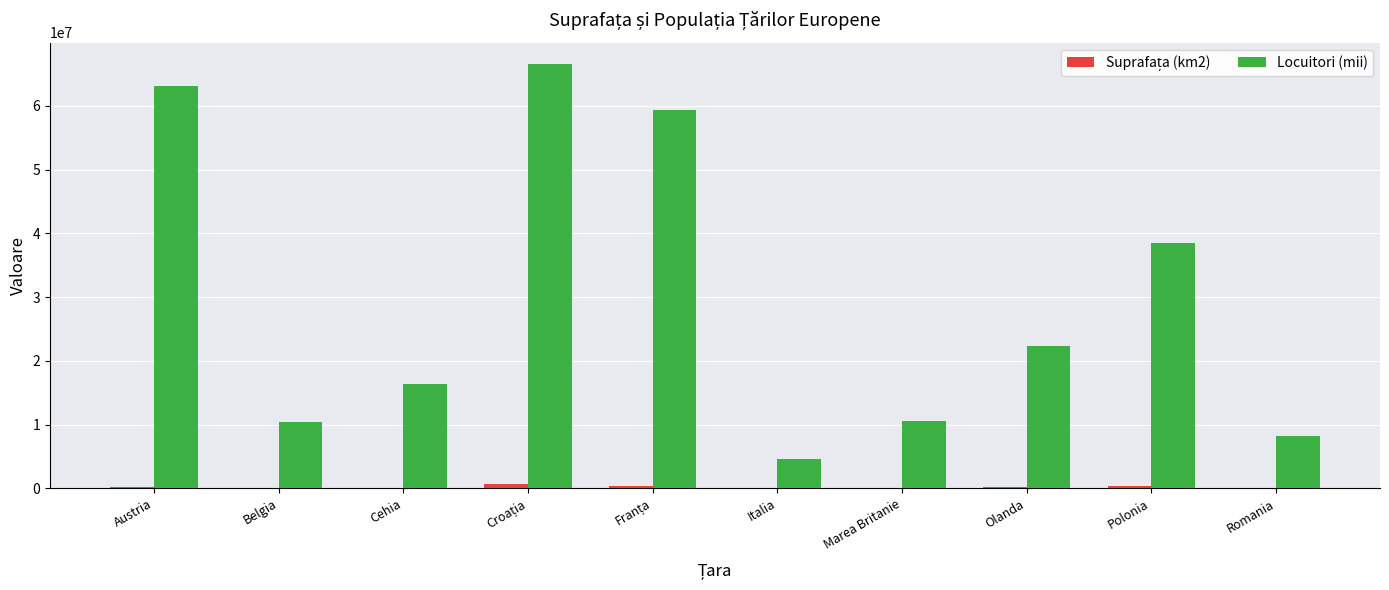

True or false: Locuitori (mii) has a value of 22329977 at Olanda.

True